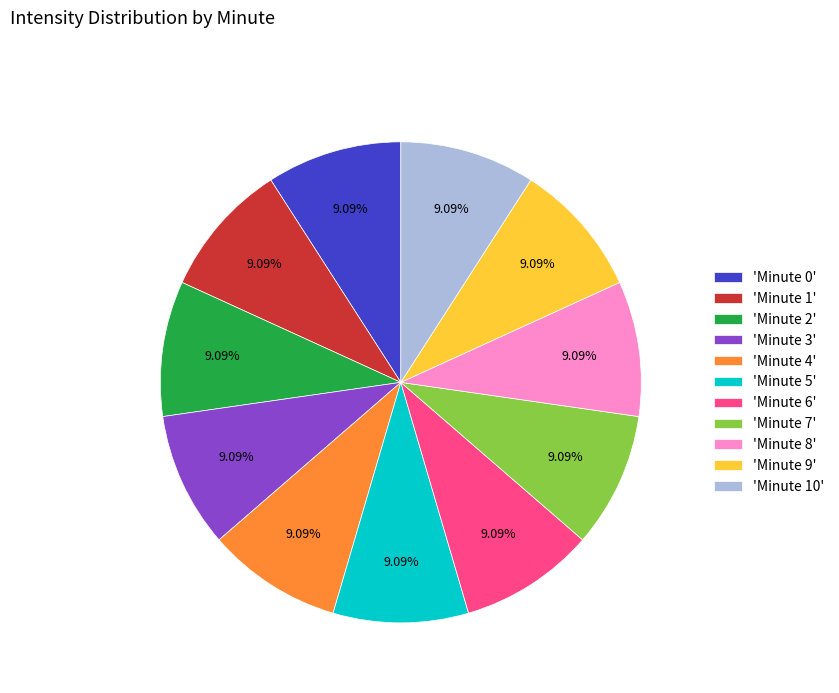

Count the number of slices in the pie.

11